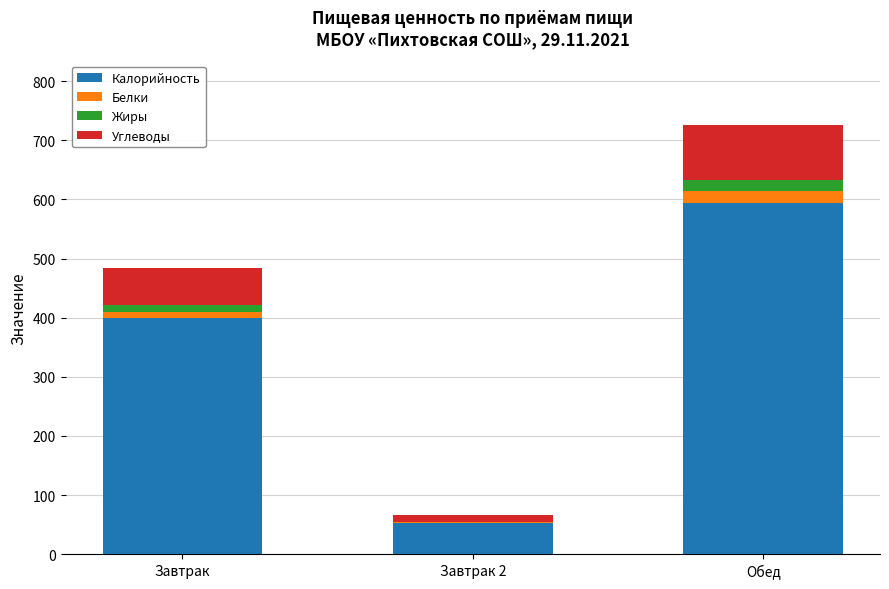

At which category is the sum across all series the highest?

Обед